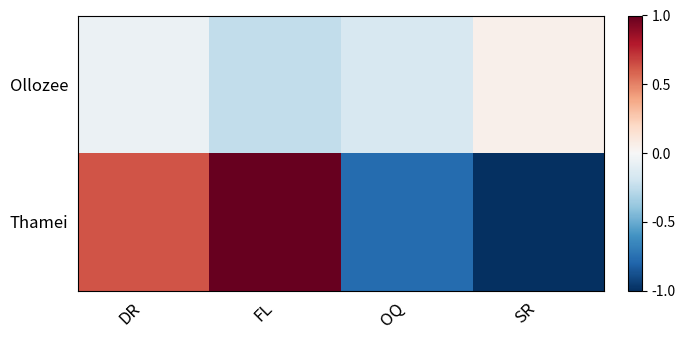

Reading right to left, extract all data points from this chart.

Ollozee: SR=0.1	OQ=-0.2	FL=-0.2	DR=-0.1
Thamei: SR=-1.0	OQ=-0.8	FL=1.0	DR=0.6